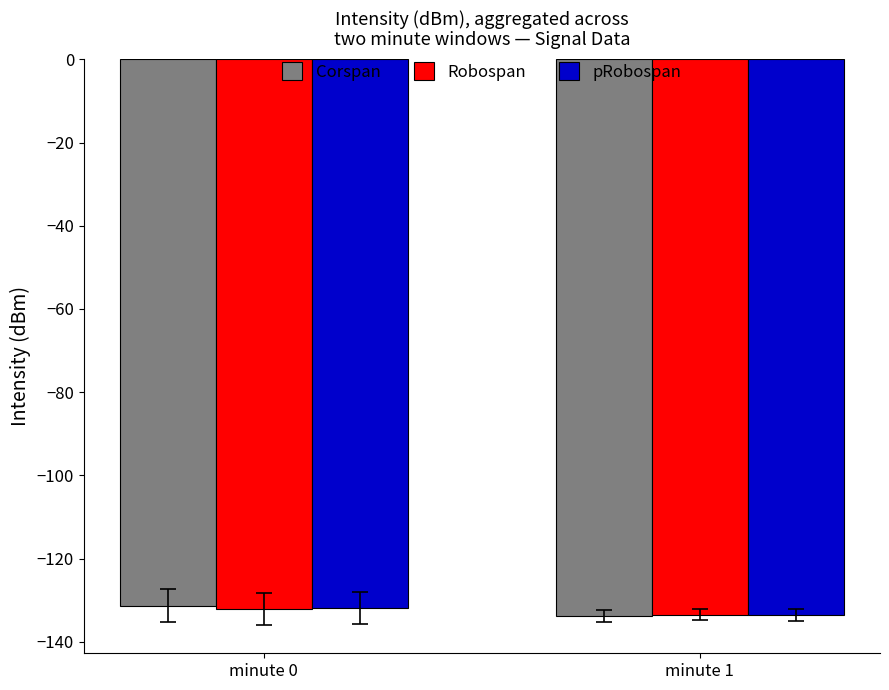

What is the value of the Robospan bar at the 2nd from the left?

-133.4